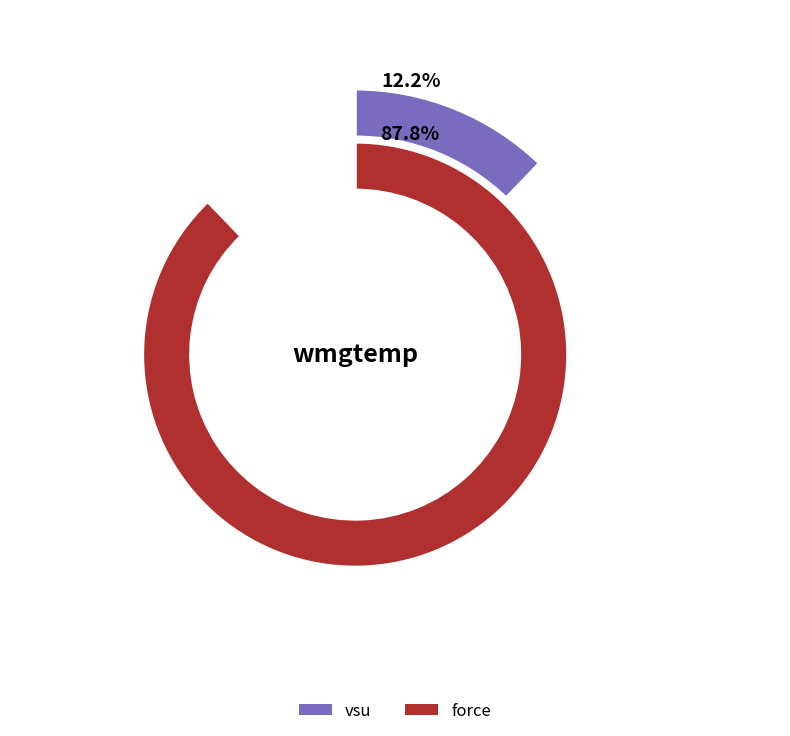

To the nearest percent, what is the combined percentage of force and vsu?

100%